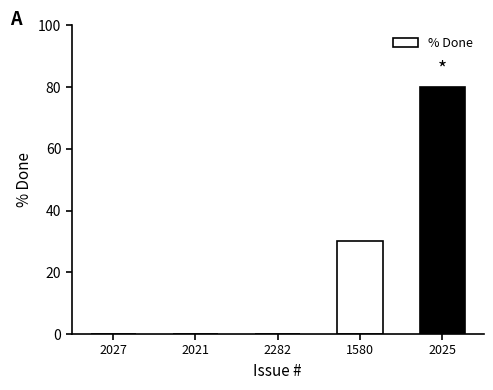

The chart shows a value of 46 at 2027. True or false?

False